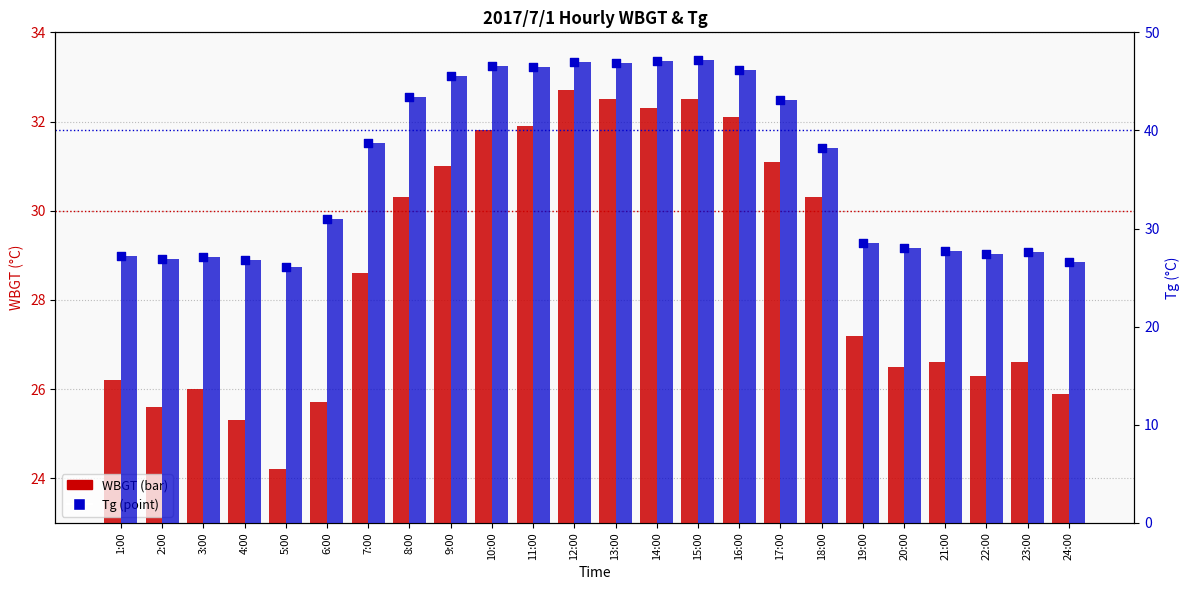

Which series contains the lowest Y value?

WBGT